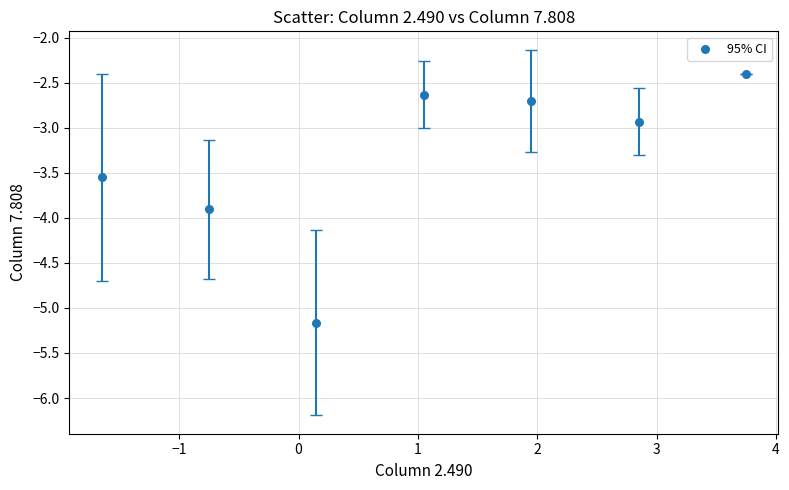

What is the range of Y values (max minus min)?

2.8